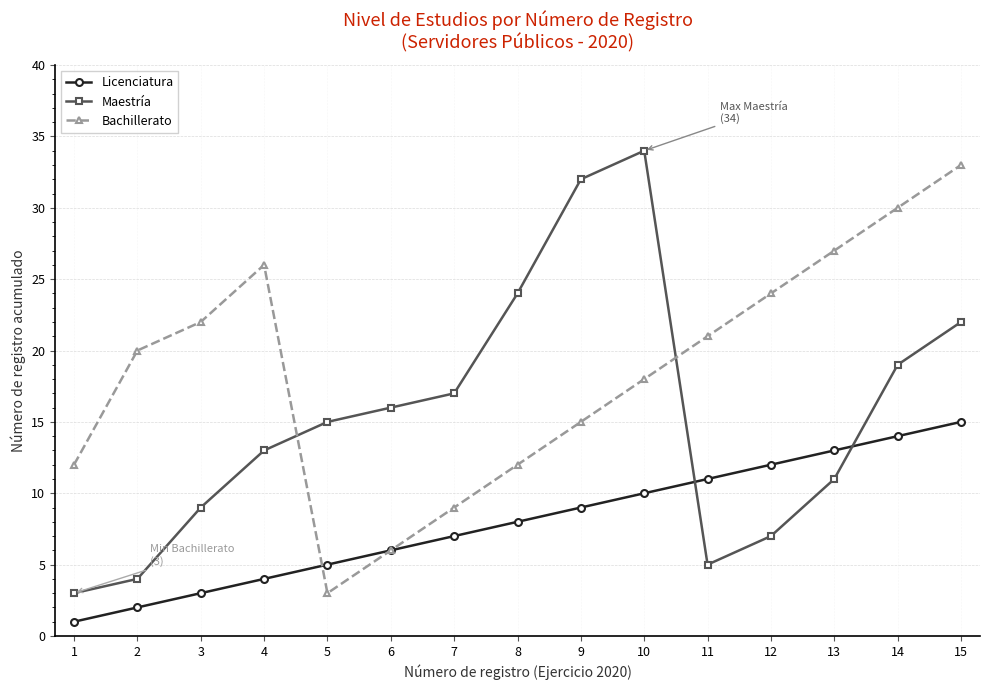

Is it true that Bachillerato equals 9 at 6?

False